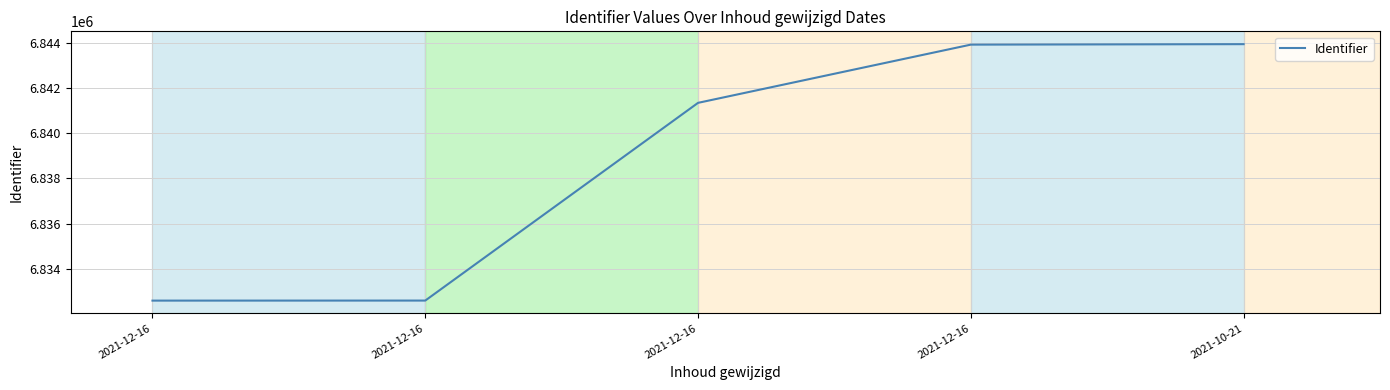

How many categories are shown in the chart?

5